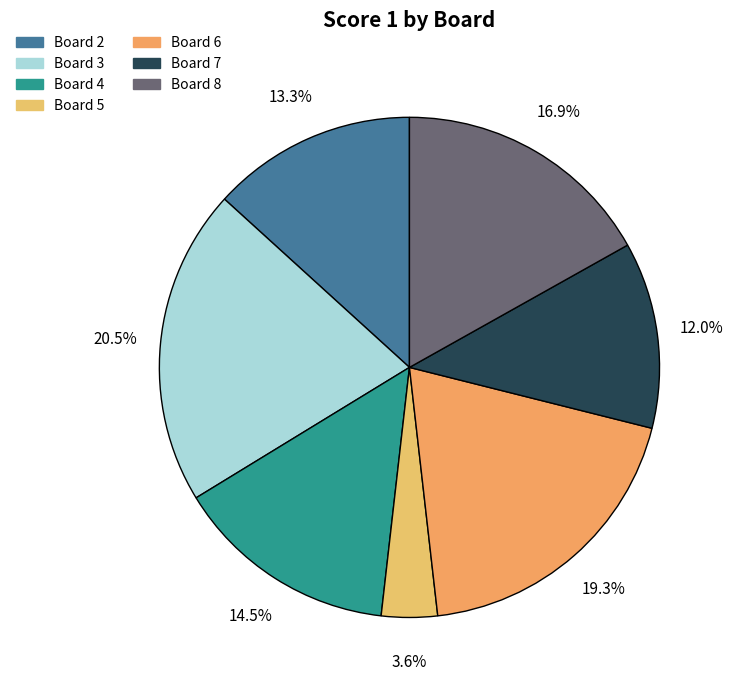

How much of the chart is everything except Board 3?

79.5%